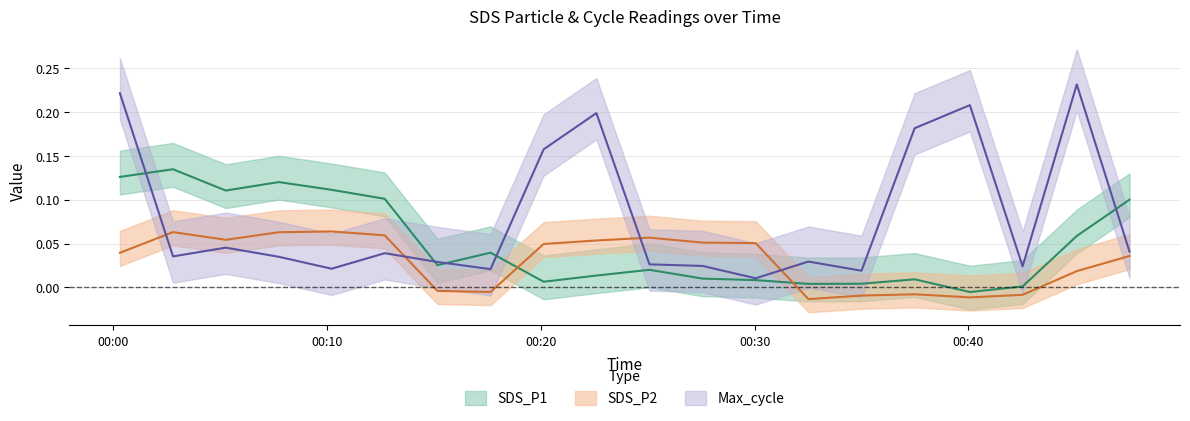

What are all the series names shown in the legend?

SDS_P1, SDS_P2, Max_cycle